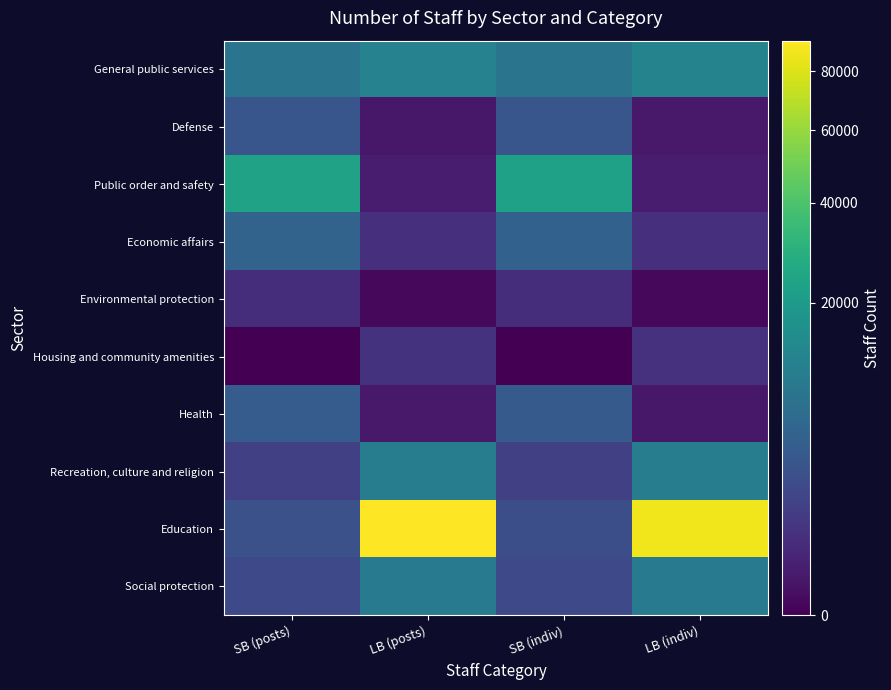

What is the total value across all series at SB (indiv)?

50139.0